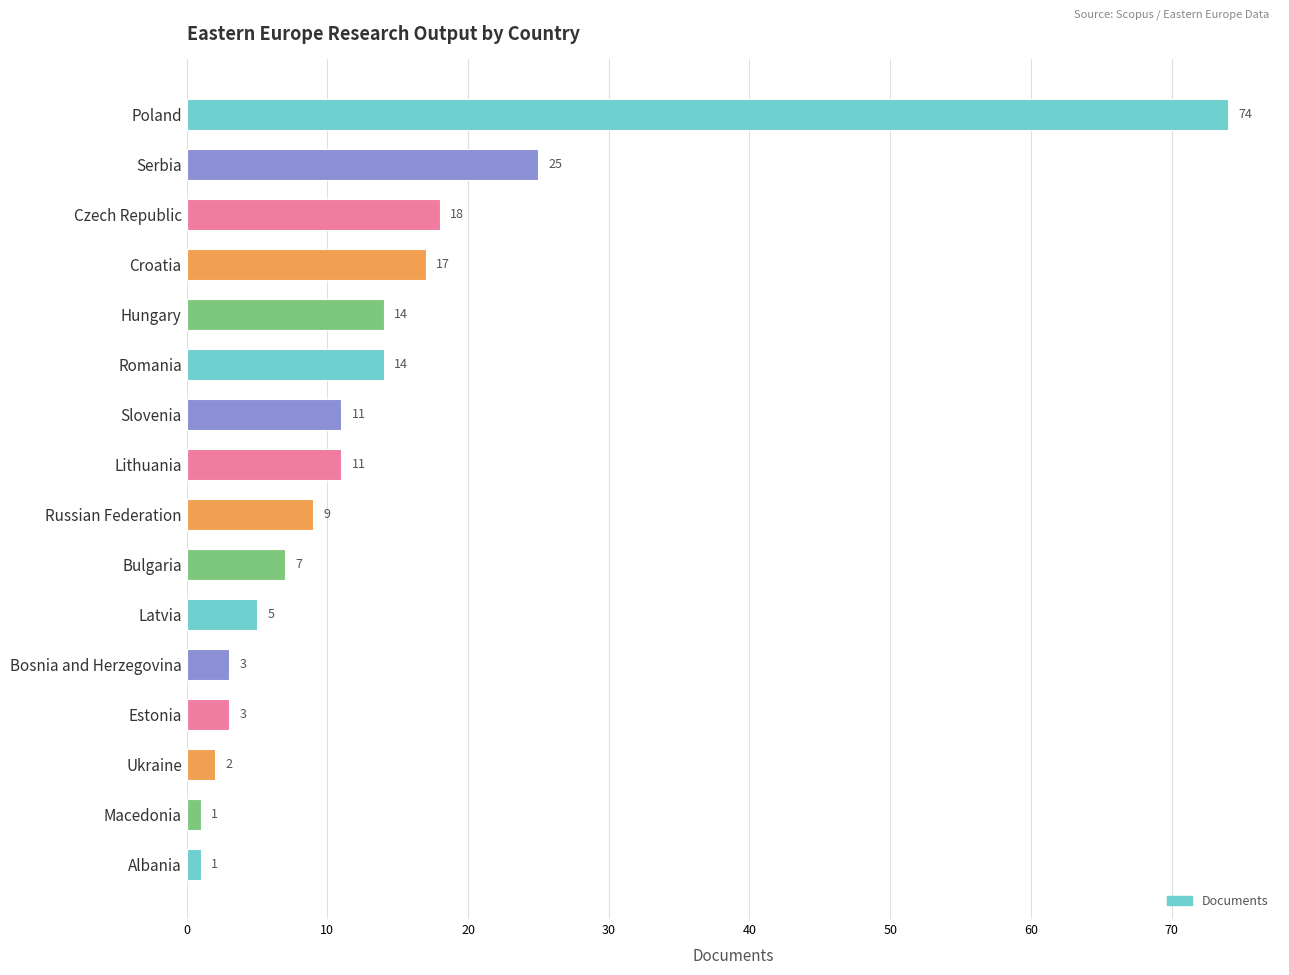

What is the label of the 9th bar from the top?

Russian Federation